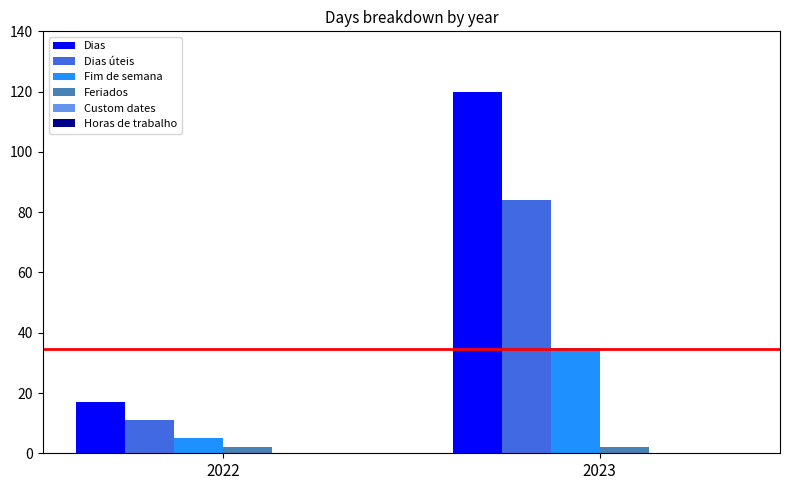

True or false: Dias has a value of 8 at 2022.

False